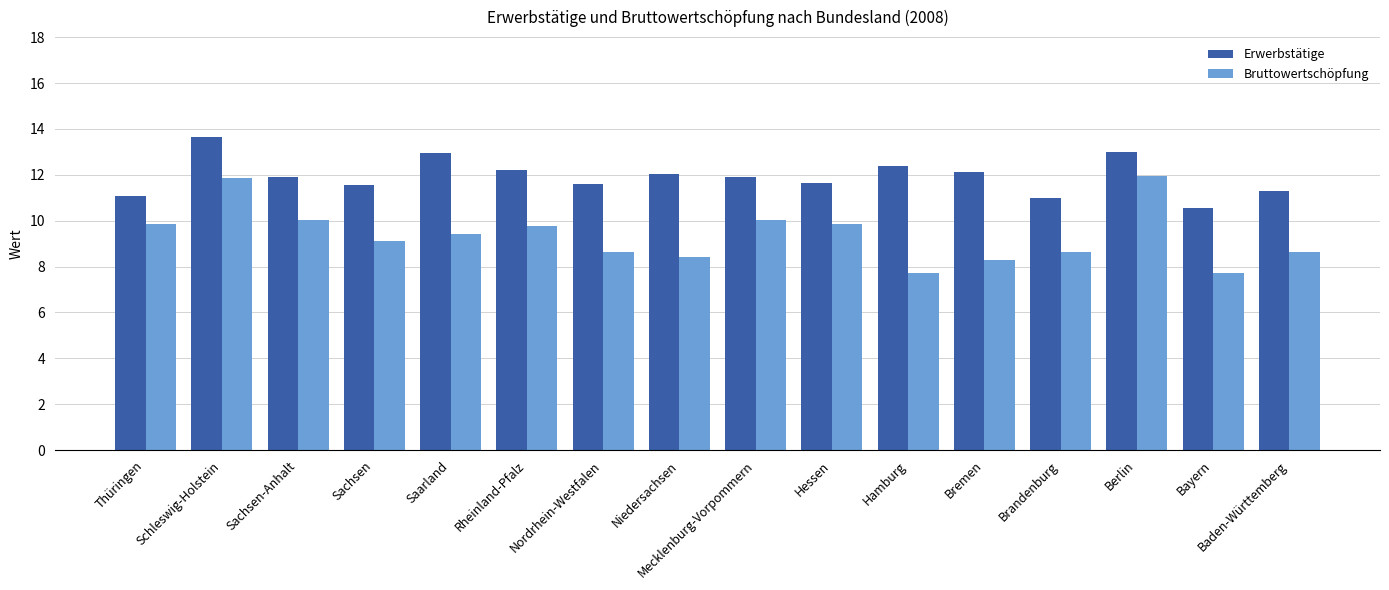

The value of Erwerbstätige at Brandenburg is 11.0. True or false?

True